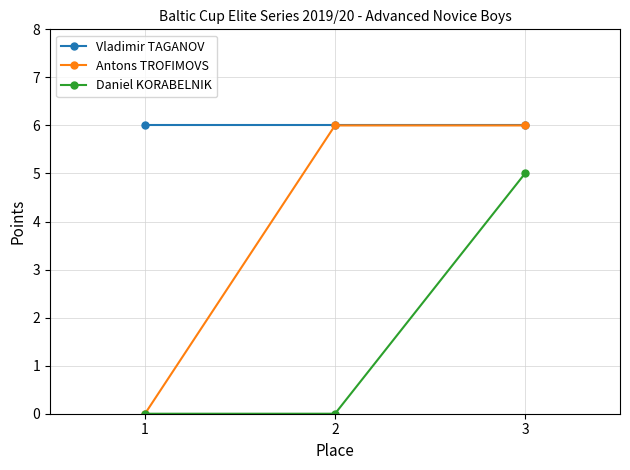

The Antons TROFIMOVS series shows 9 at 3. True or false?

False